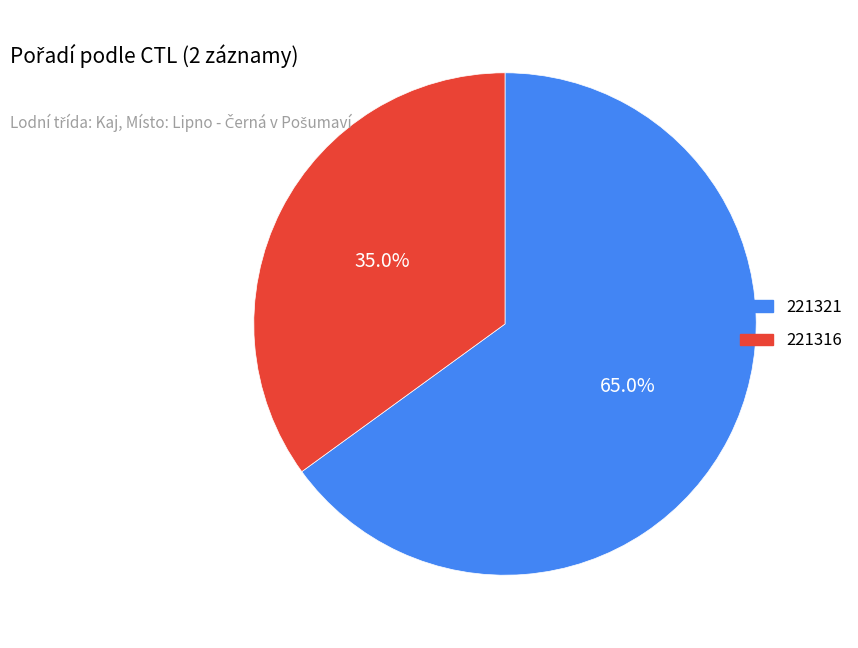

Is it true that 221316 is 35% of the pie?

True